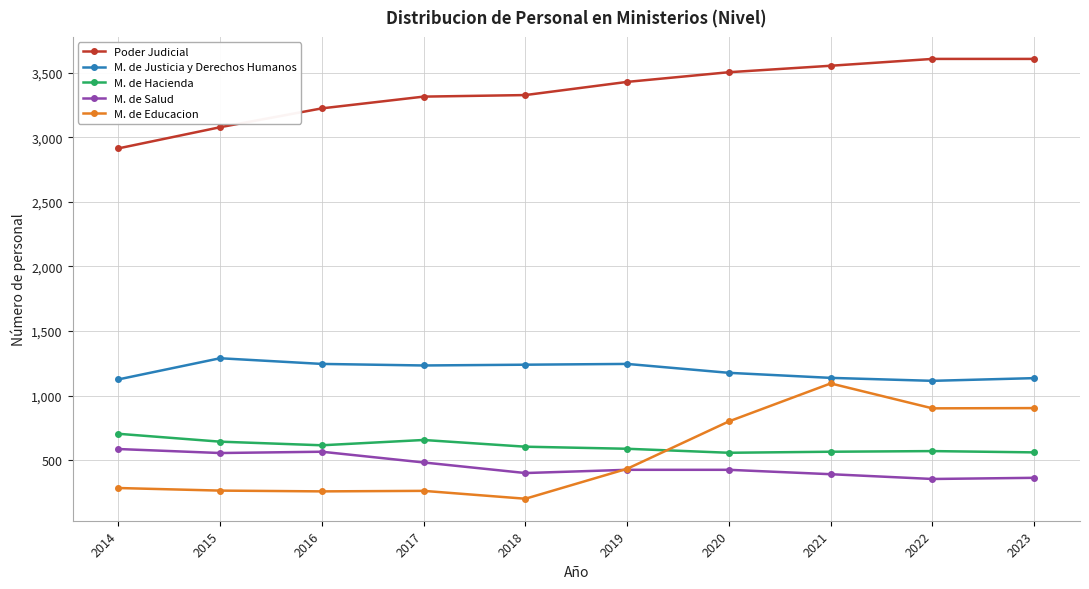

What is the greatest value displayed?

3607